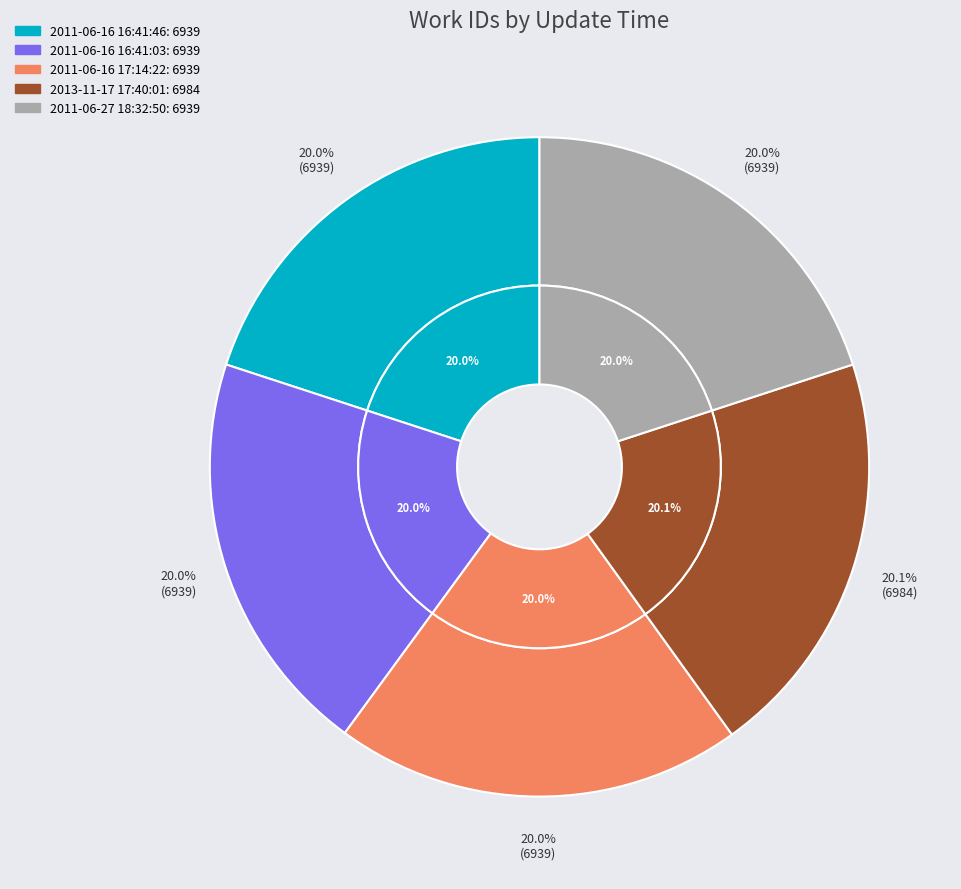

Do 2013-11-17 17:40:01 and 2011-06-16 17:14:22 together represent more than half of the pie?

No